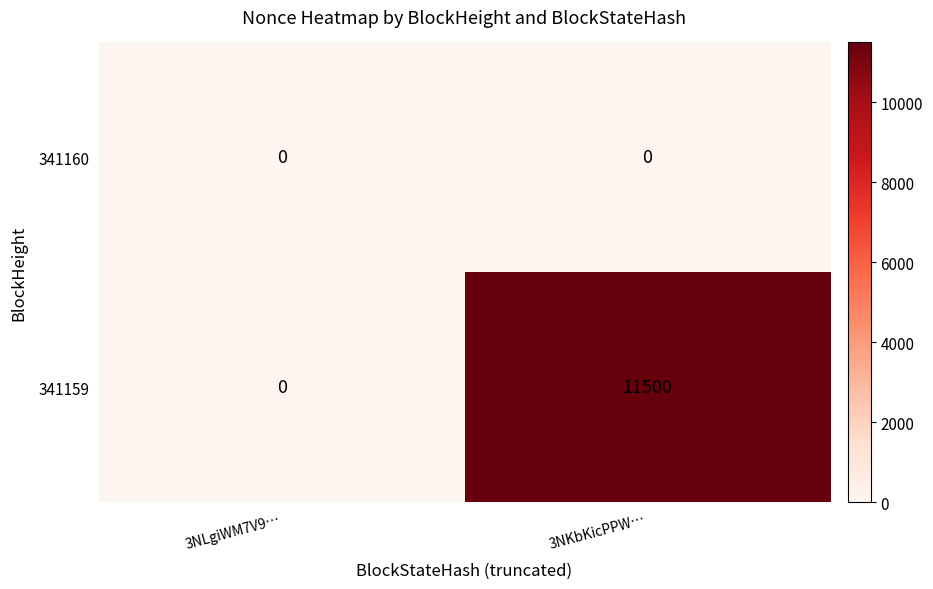

At which category is the sum across all series the highest?

3NKbKicPPW…